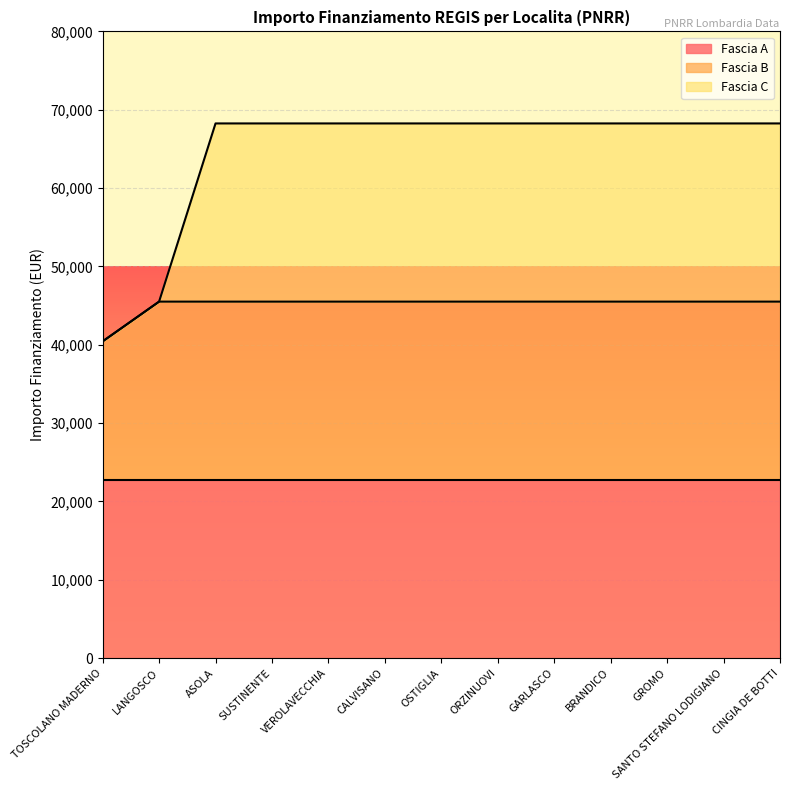

What is the lowest value of the Fascia A series?

22750.0